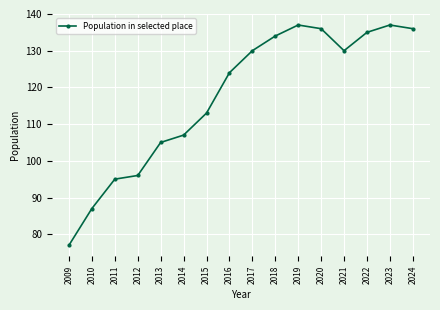

Does the chart display data point markers on the line(s)?

Yes